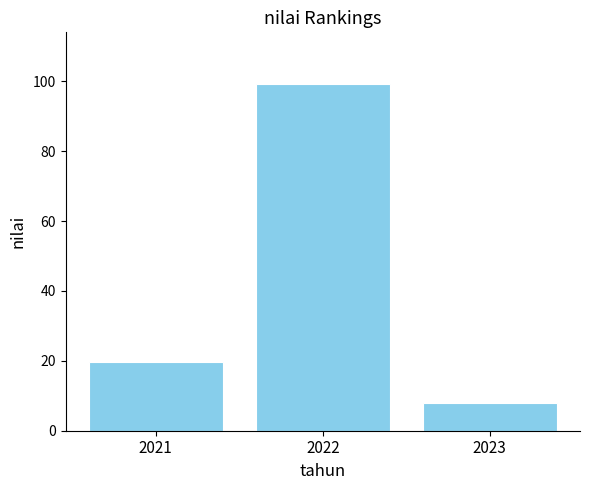

Reading left to right, extract all data points from this chart.

2021=19.8	2022=99.1	2023=8.0